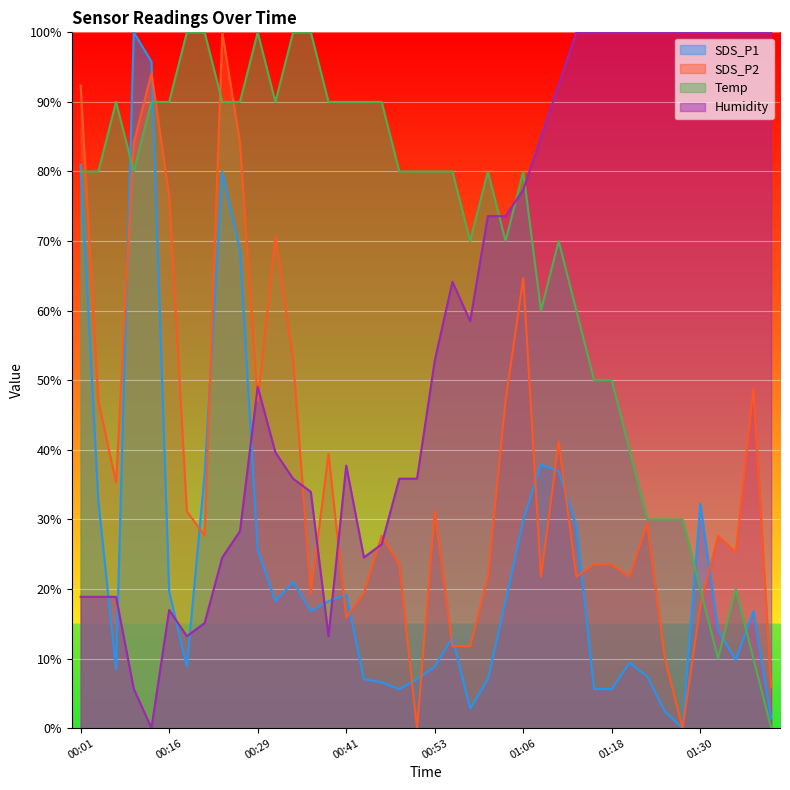

In SDS_P2, how many points are lower than both neighbors (excluding endpoints)?

11